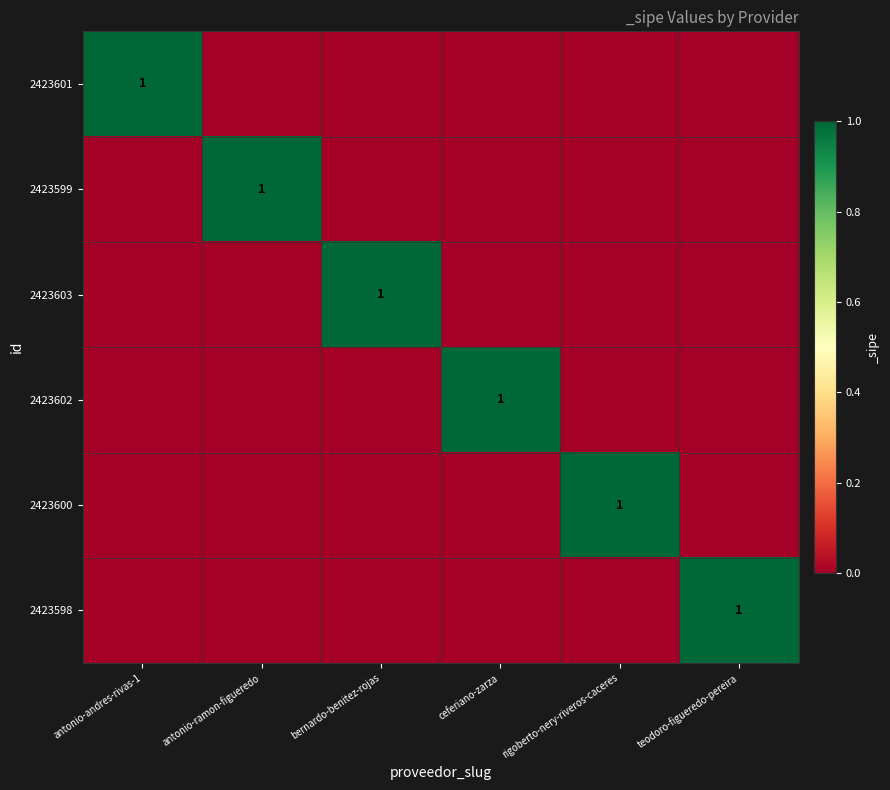

Which label corresponds to the largest value in the chart?

antonio-andres-rivas-1